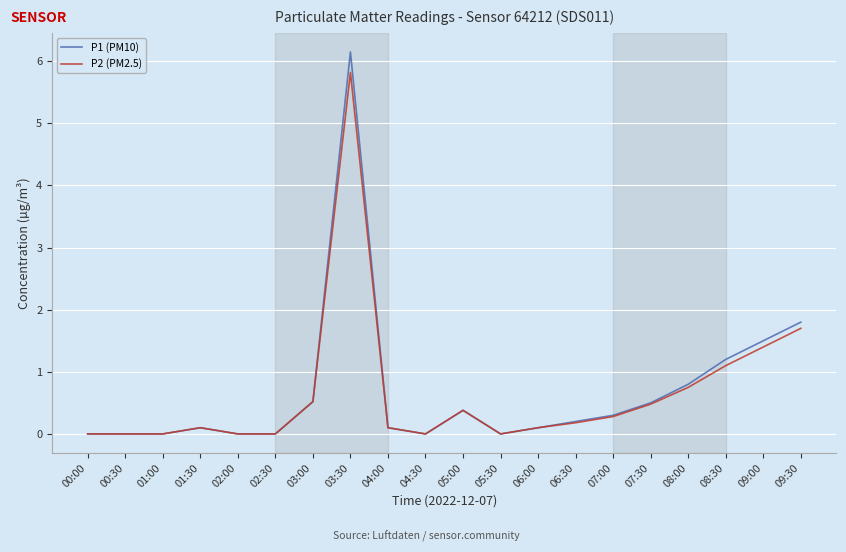

What position from the right is 02:30?

15